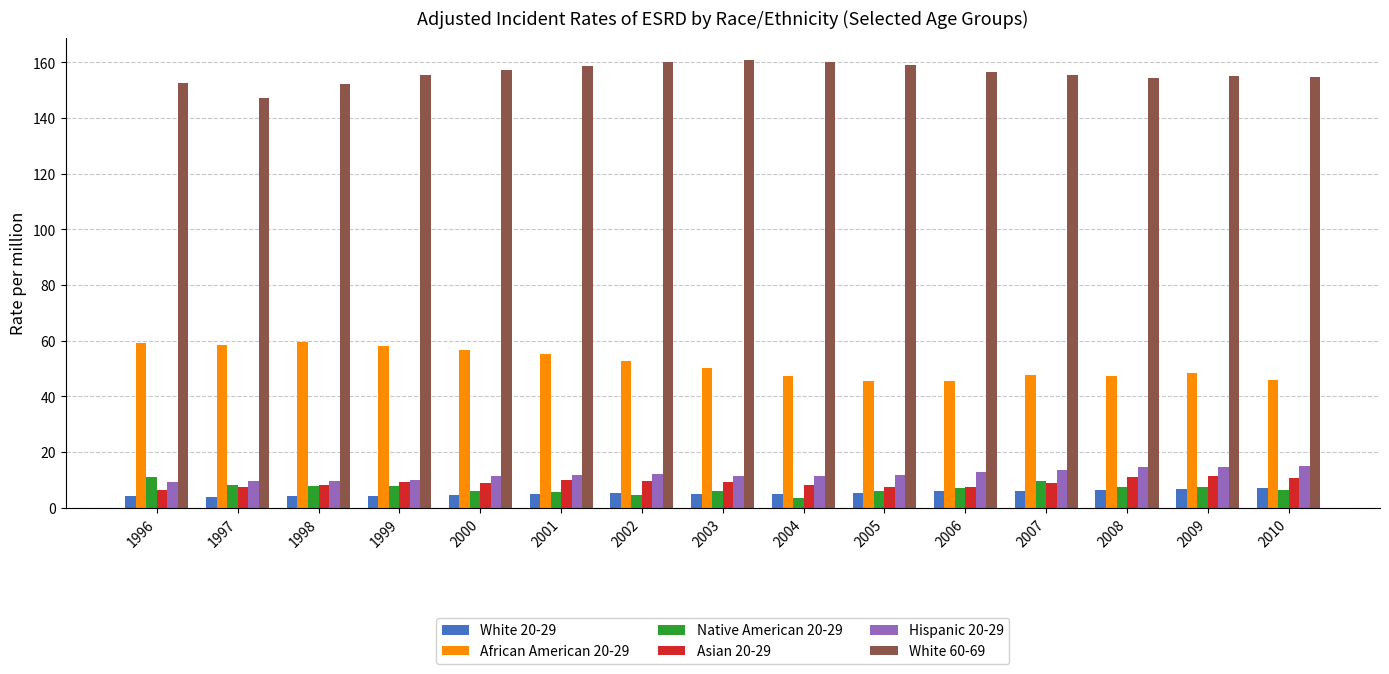

Which series has the largest total across all categories?

White 60-69